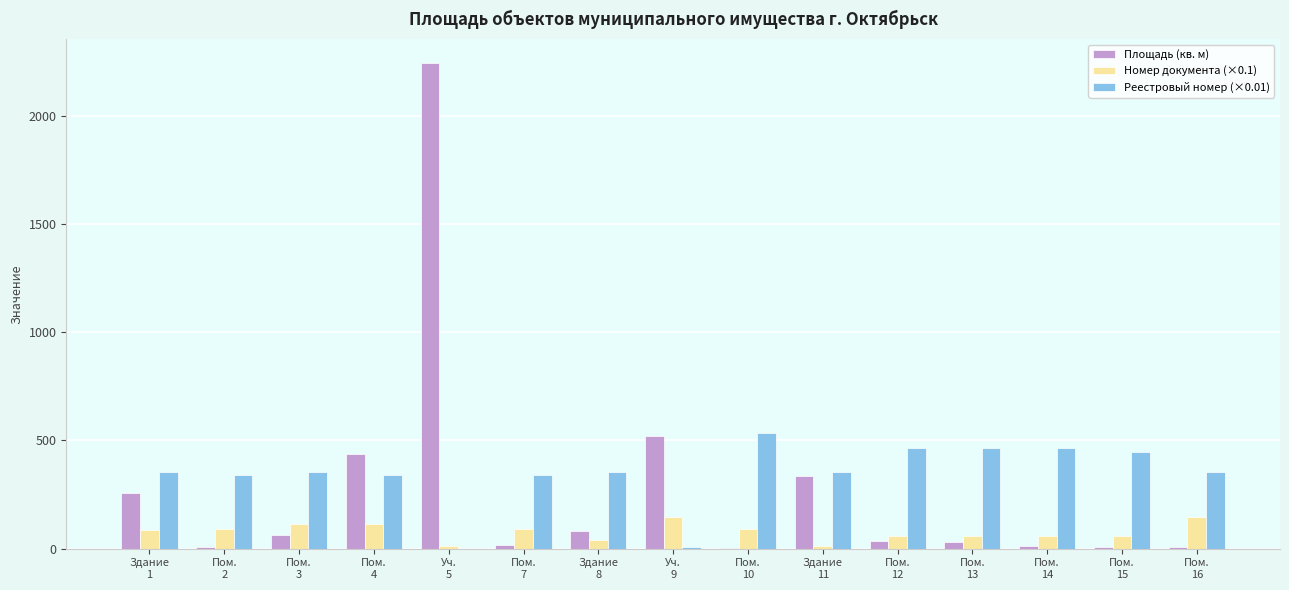

Which category has the highest value in the Реестровый номер (×0.01) series?

Пом.
10